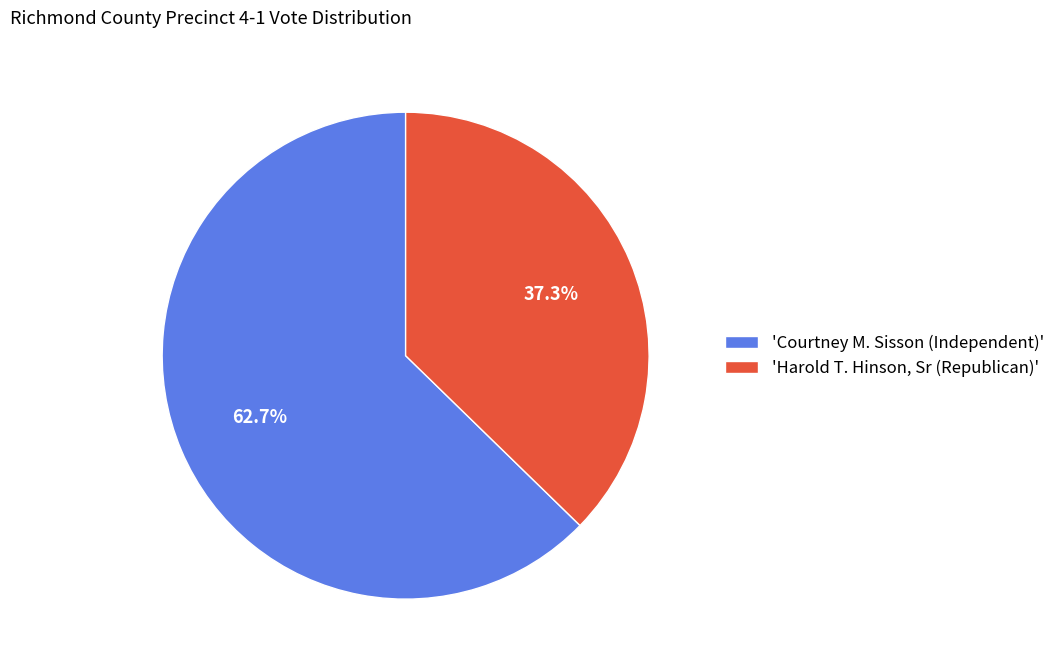

Does 'Harold T. Hinson, Sr (Republican)' represent more than half of the total?

No